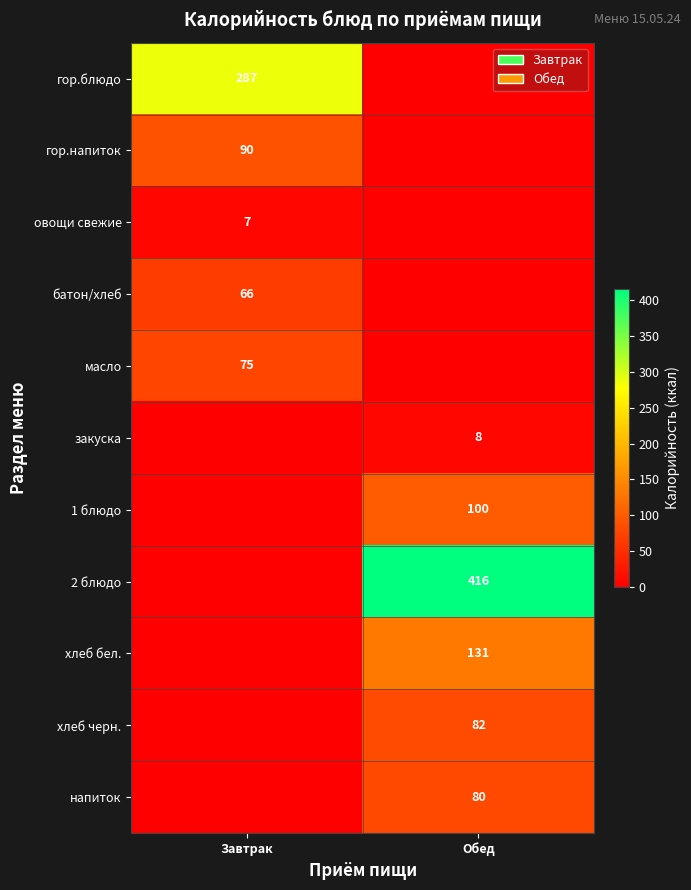

Which label corresponds to the largest value in the chart?

Обед